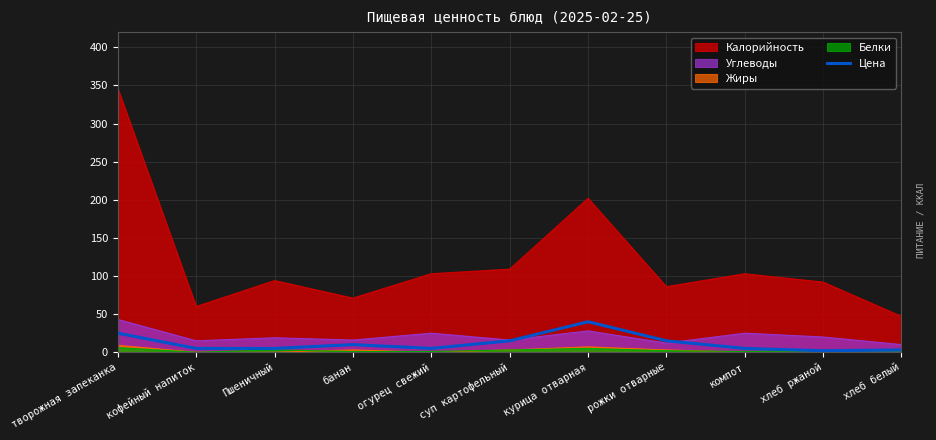

Is it true that Углеводы equals 12 at курица отварная?

False